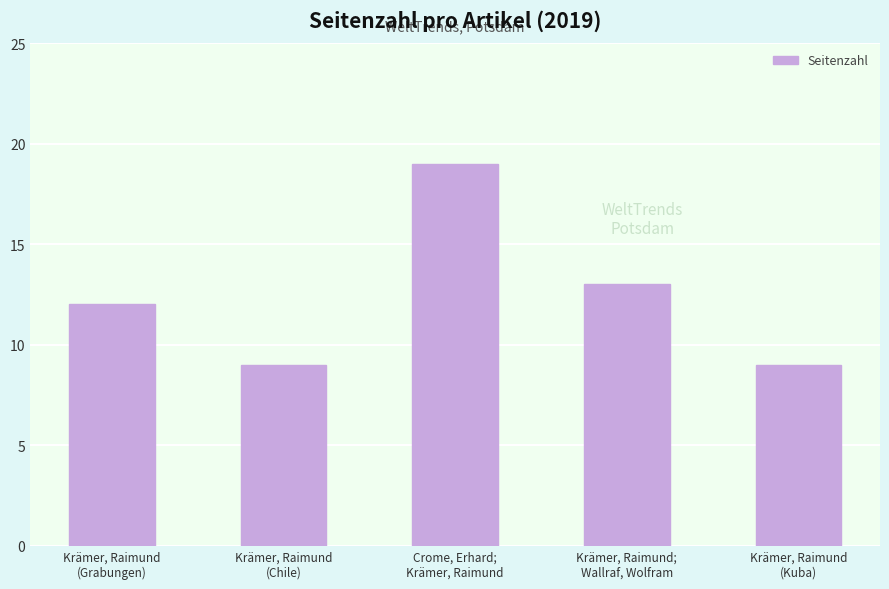

Reading left to right, list all the values displayed in this chart.

Krämer, Raimund
(Grabungen)=12	Krämer, Raimund
(Chile)=9	Crome, Erhard;
Krämer, Raimund=19	Krämer, Raimund;
Wallraf, Wolfram=13	Krämer, Raimund
(Kuba)=9